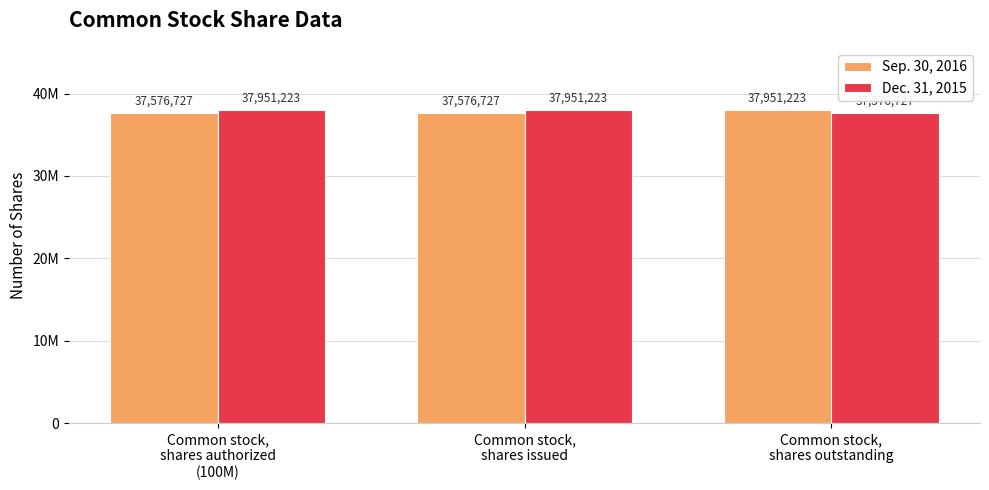

List the series in order of their peak value, lowest first.

Sep. 30, 2016, Dec. 31, 2015